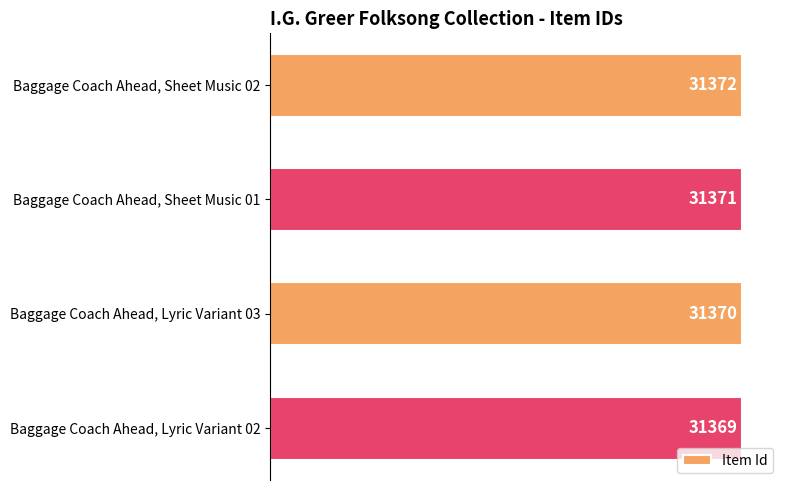

At which category does the chart reach its minimum across all series?

Baggage Coach Ahead, Lyric Variant 02